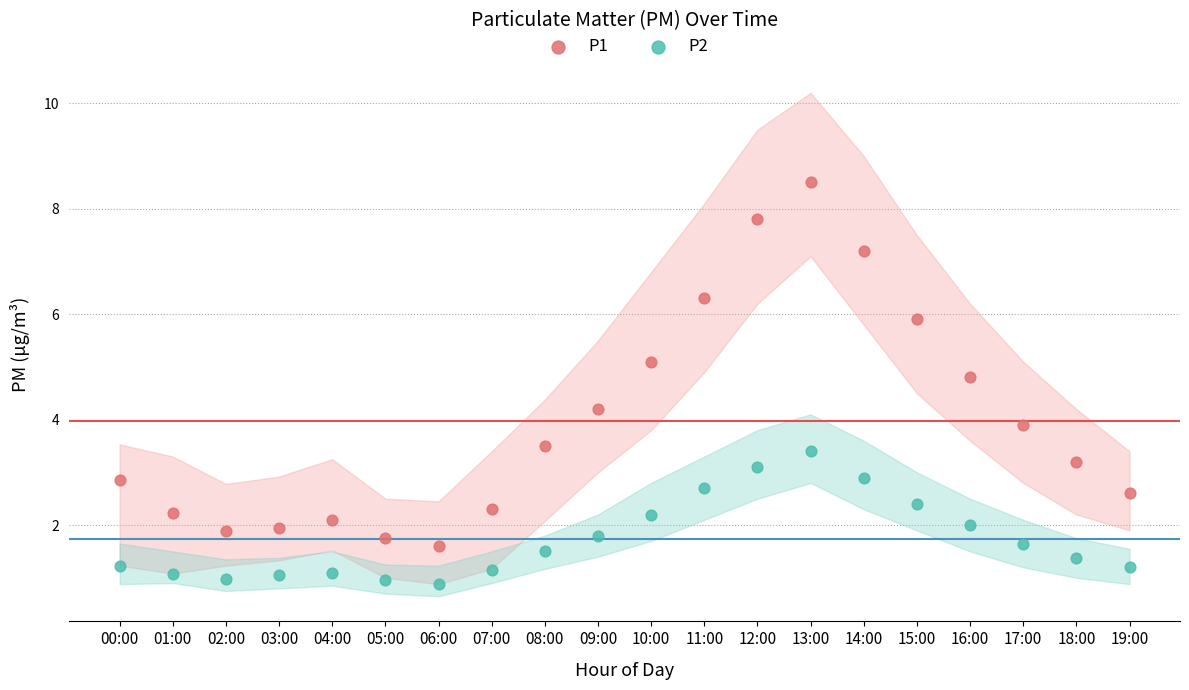

Across all data points, what is the range of Y values (max minus min)?

7.6